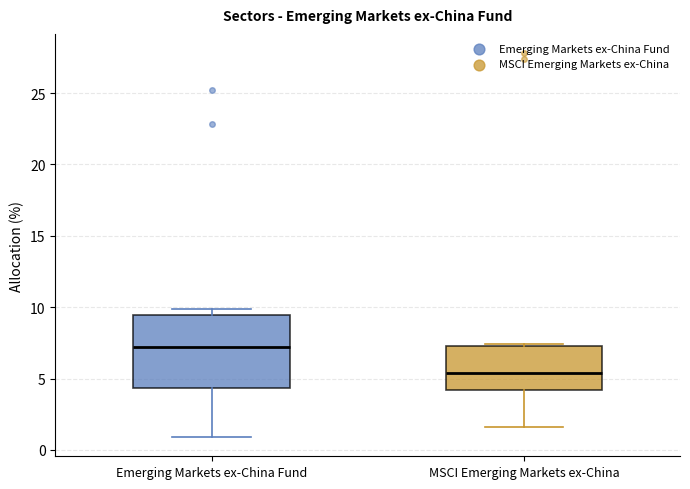

Which box's median line is the lowest?

MSCI Emerging Markets ex-China